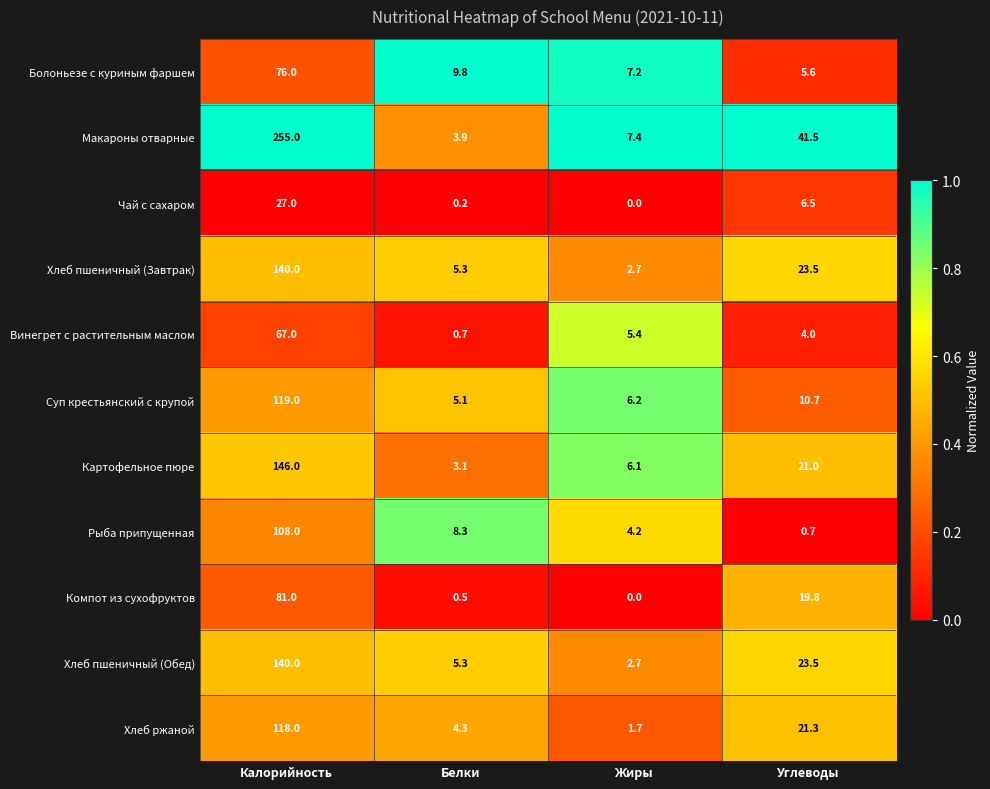

What is the difference between the Хлеб ржаной values at Углеводы and Белки?

17.0